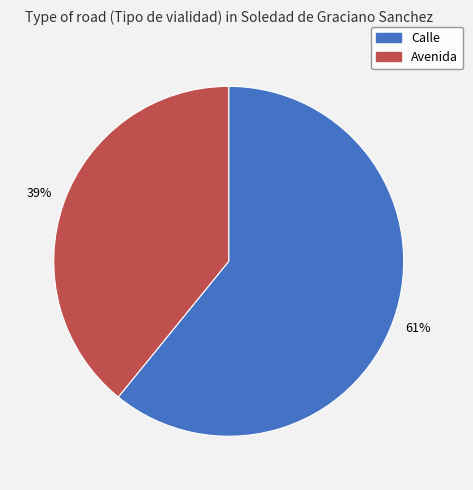

What is the ratio of the value at Calle to the value at Avenida?

1.6